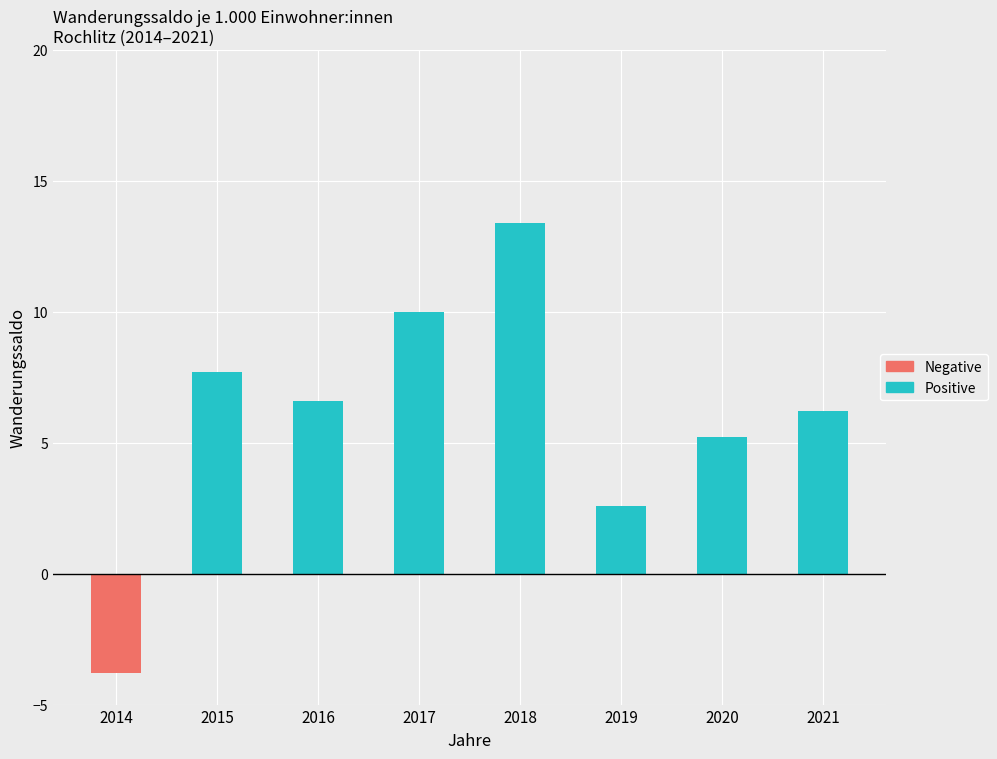

Between 2019 and 2021, which series saw the biggest shift?

Positive